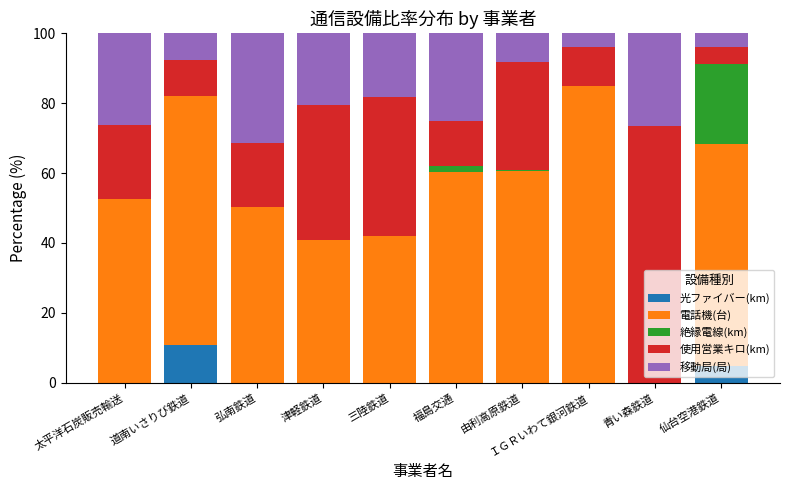

What is the sum of all 光ファイバー(km) values?

15.6